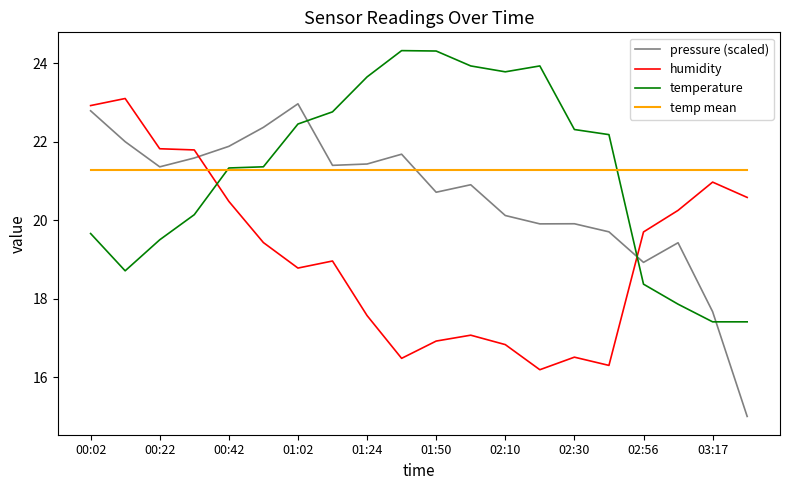

Which series ends up on top after the final intersection of pressure (scaled) and temp mean?

temp mean